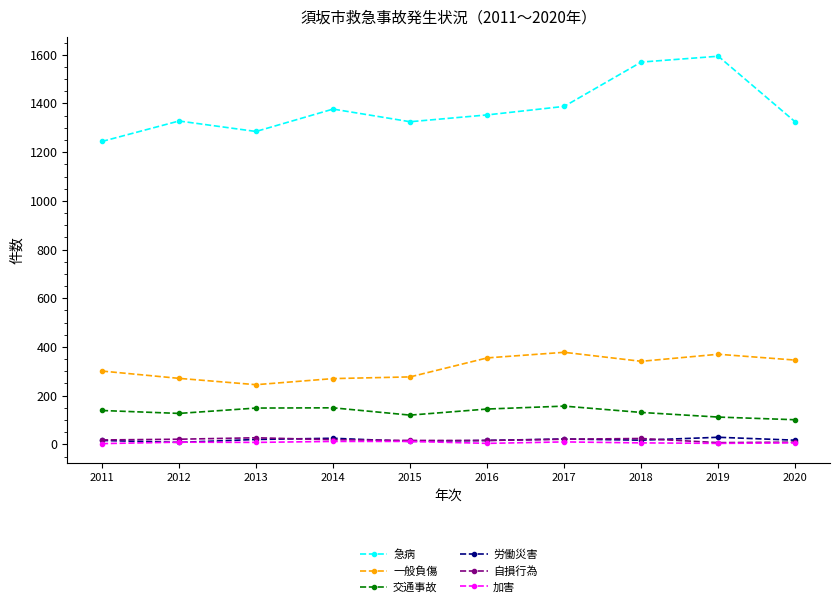

True or false: 急病 has more than 1 points higher than both neighbors.

True